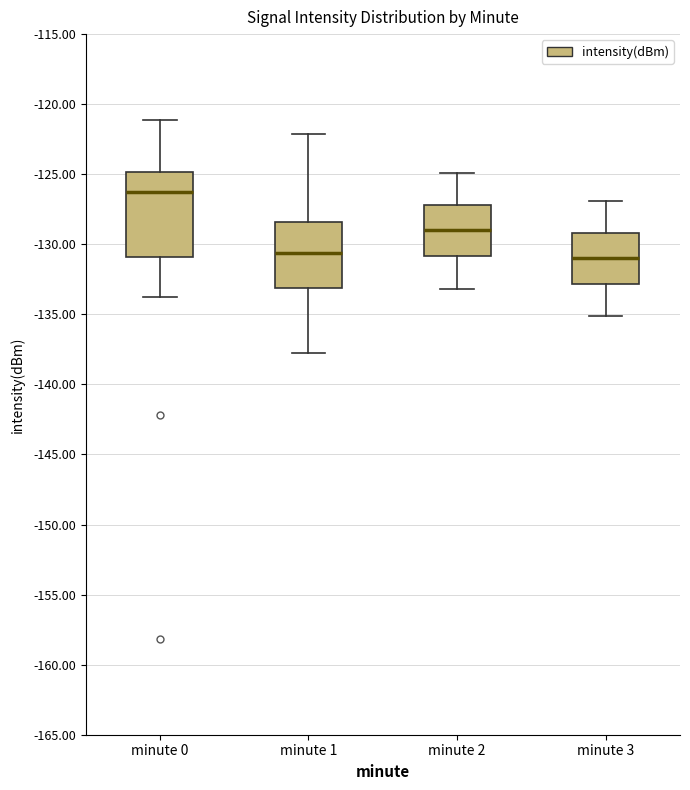

Reading left to right, transcribe this box plot: for each box, give where its median line is, the range the box spans, and where its two whiskers end, as read against the y-axis. The values are not printed on the chart, so give them approximately, as read against the axis.

minute 0: median -126.5, box -131.0 to -125.0, whiskers -134.0 to -121.0
minute 1: median -130.5, box -133.0 to -128.5, whiskers -137.5 to -122.0
minute 2: median -129.0, box -131.0 to -127.0, whiskers -133.0 to -125.0
minute 3: median -131.0, box -133.0 to -129.0, whiskers -135.0 to -127.0